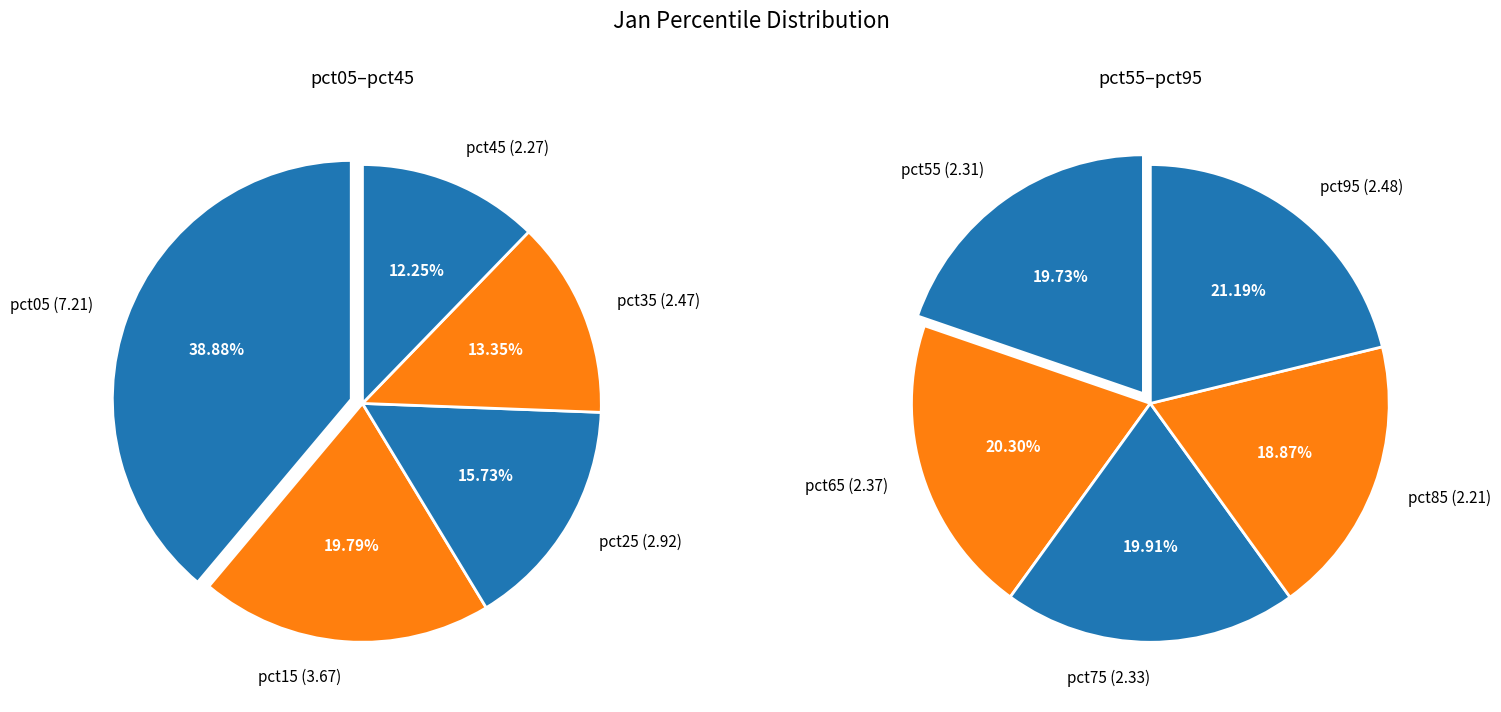

Which slice is the smallest?

pct85